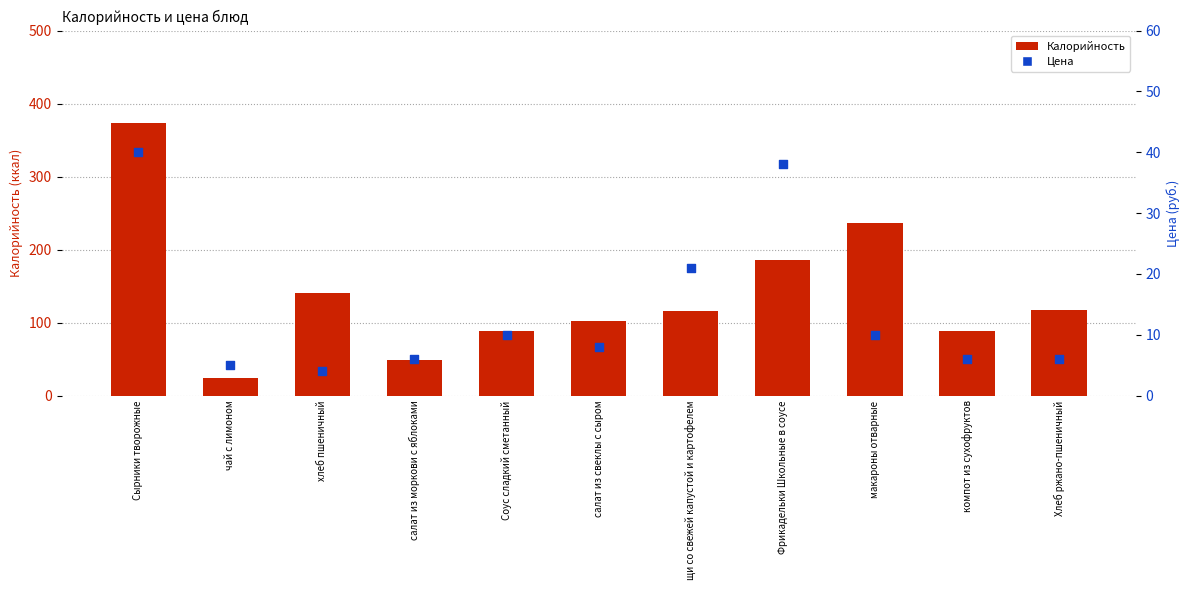

Which series contains the highest Y value?

Калорийность